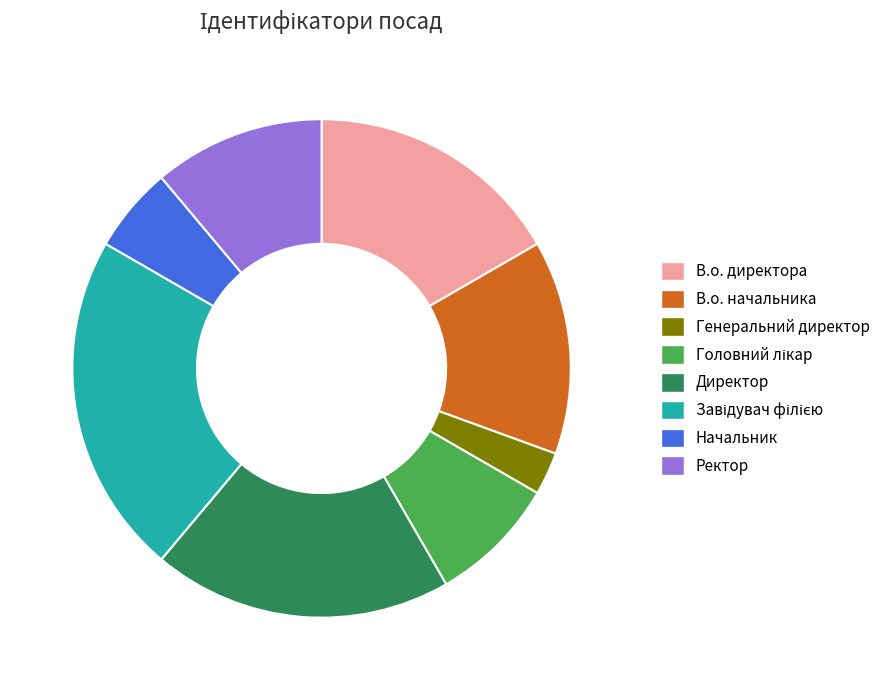

Is there a majority slice in this chart?

No